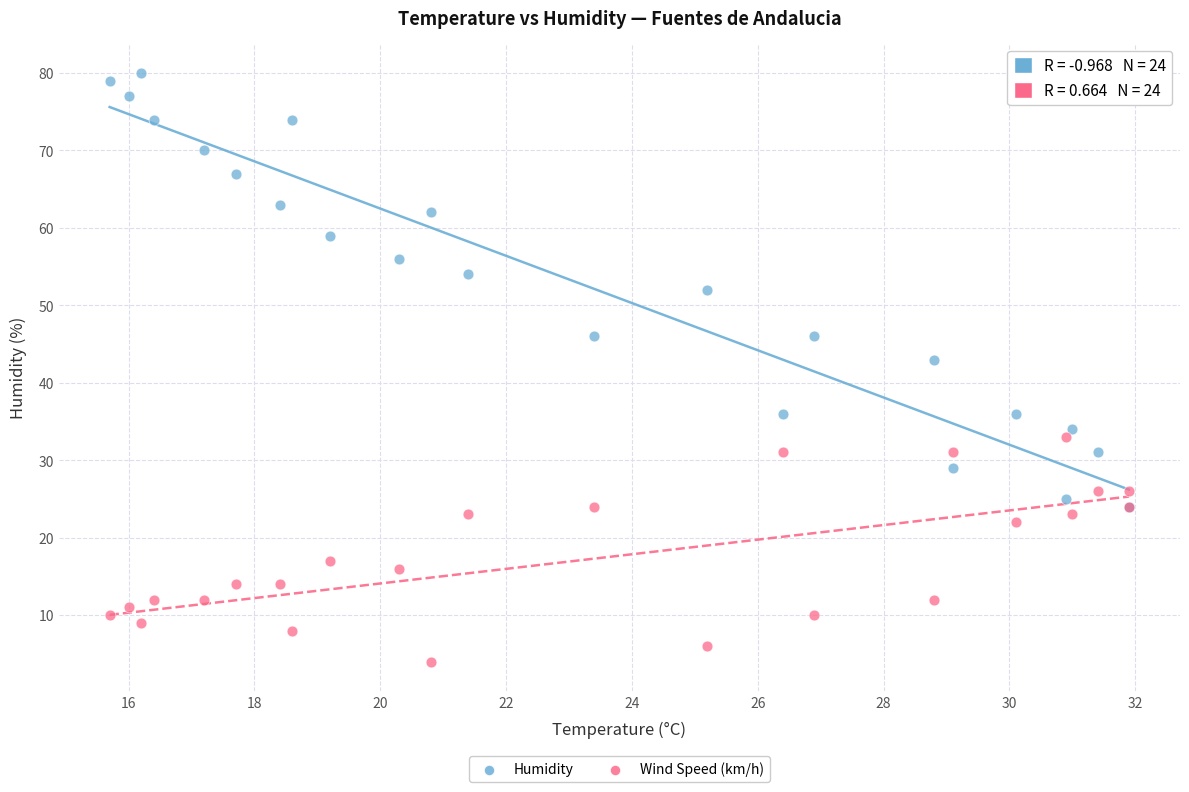

Across all series, what Y value is closest to 42?

43